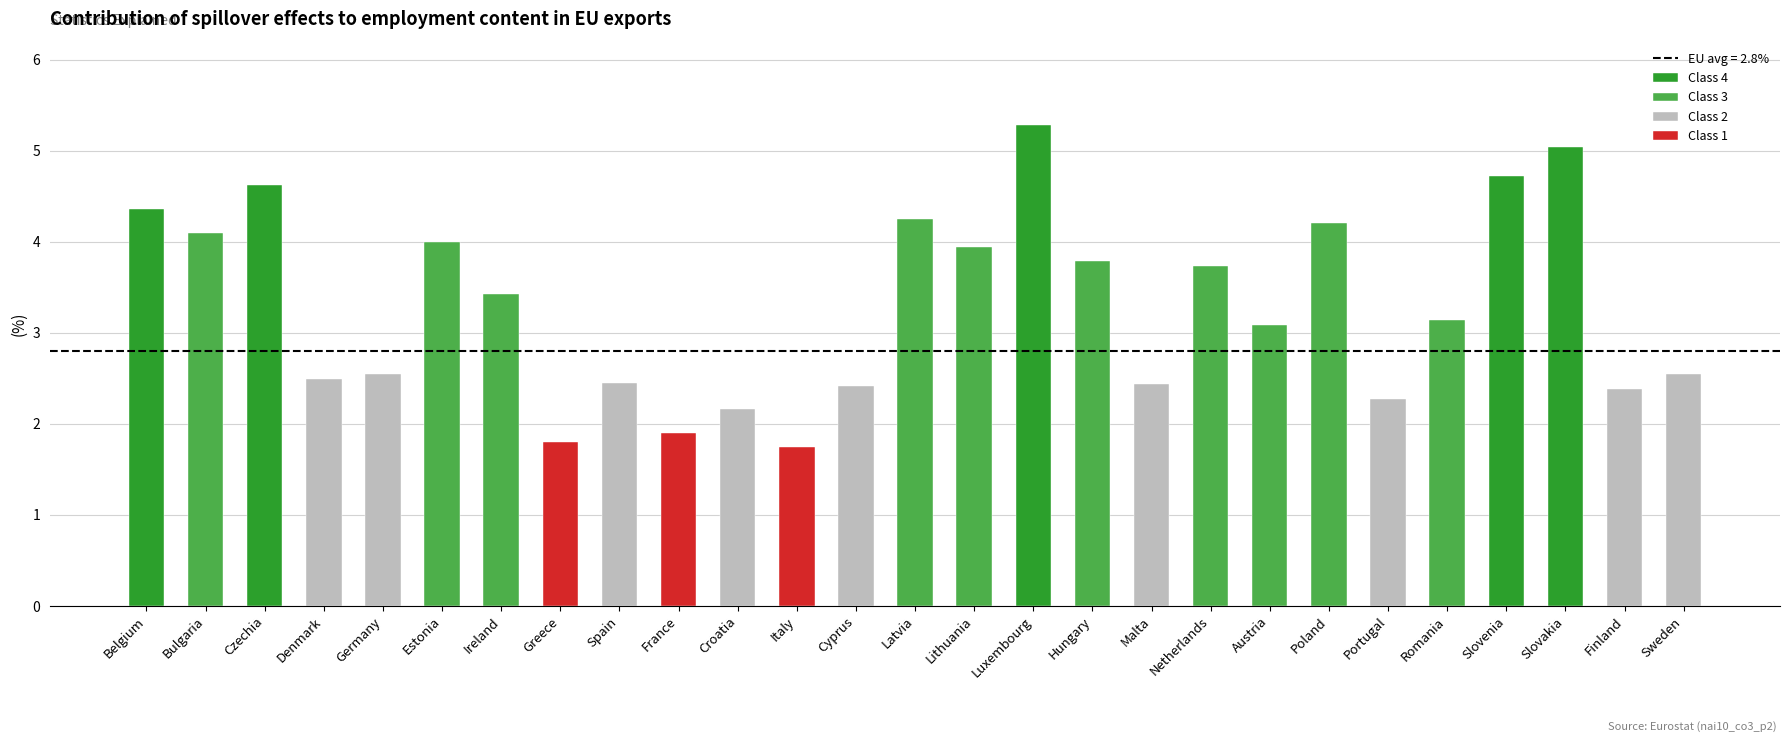

What is the minimum value shown in the chart?

1.7